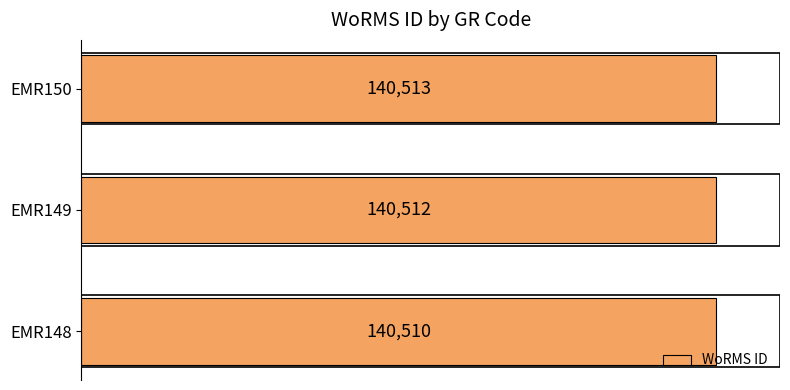

What is the greatest value displayed?

140513